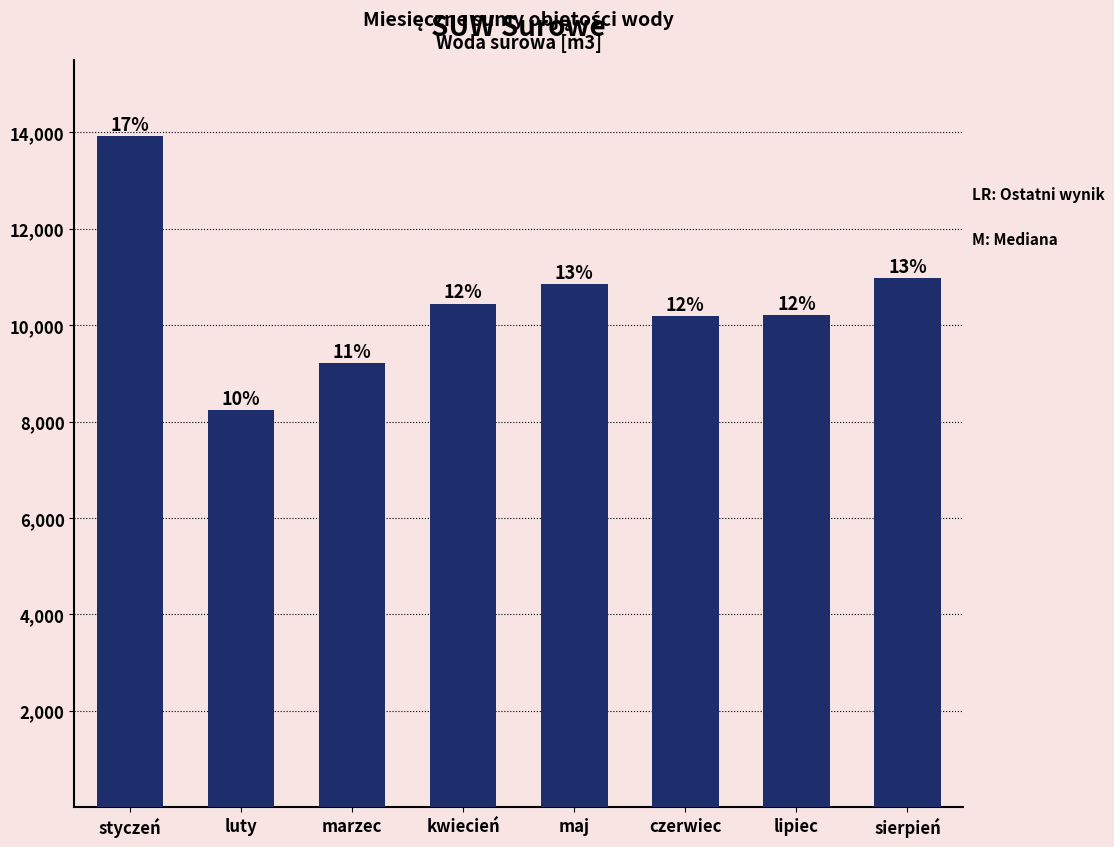

List the labels in order of value, largest first.

styczeń, sierpień, maj, kwiecień, lipiec, czerwiec, marzec, luty